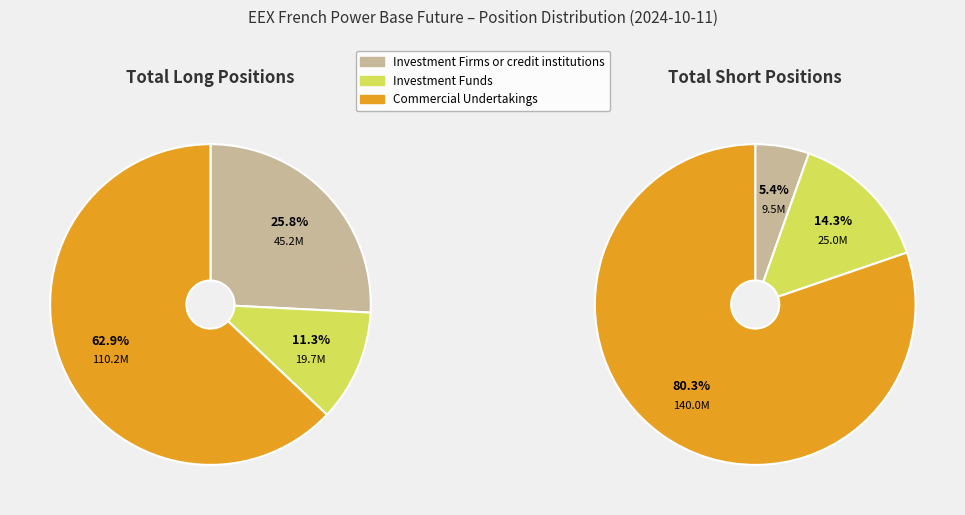

To the nearest percent, what is the combined percentage of Commercial Undertakings and Investment Funds?

95%